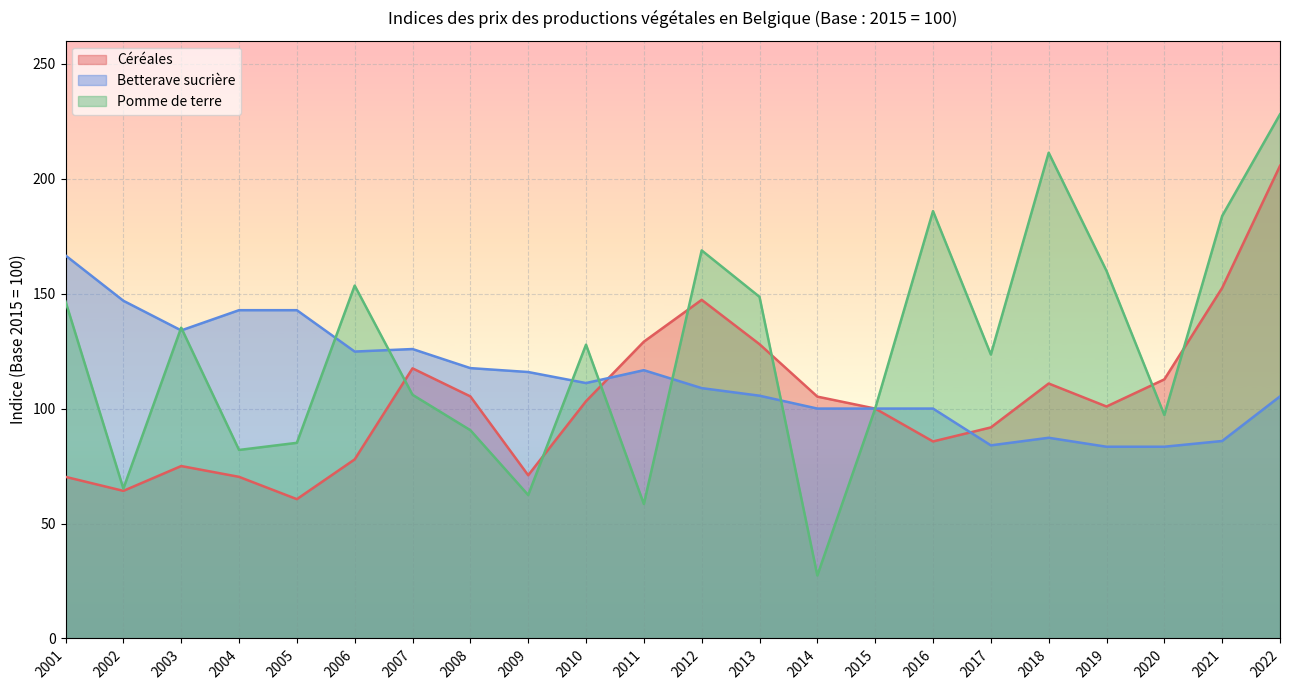

The Céréales series shows 60.6 at 2005. True or false?

True